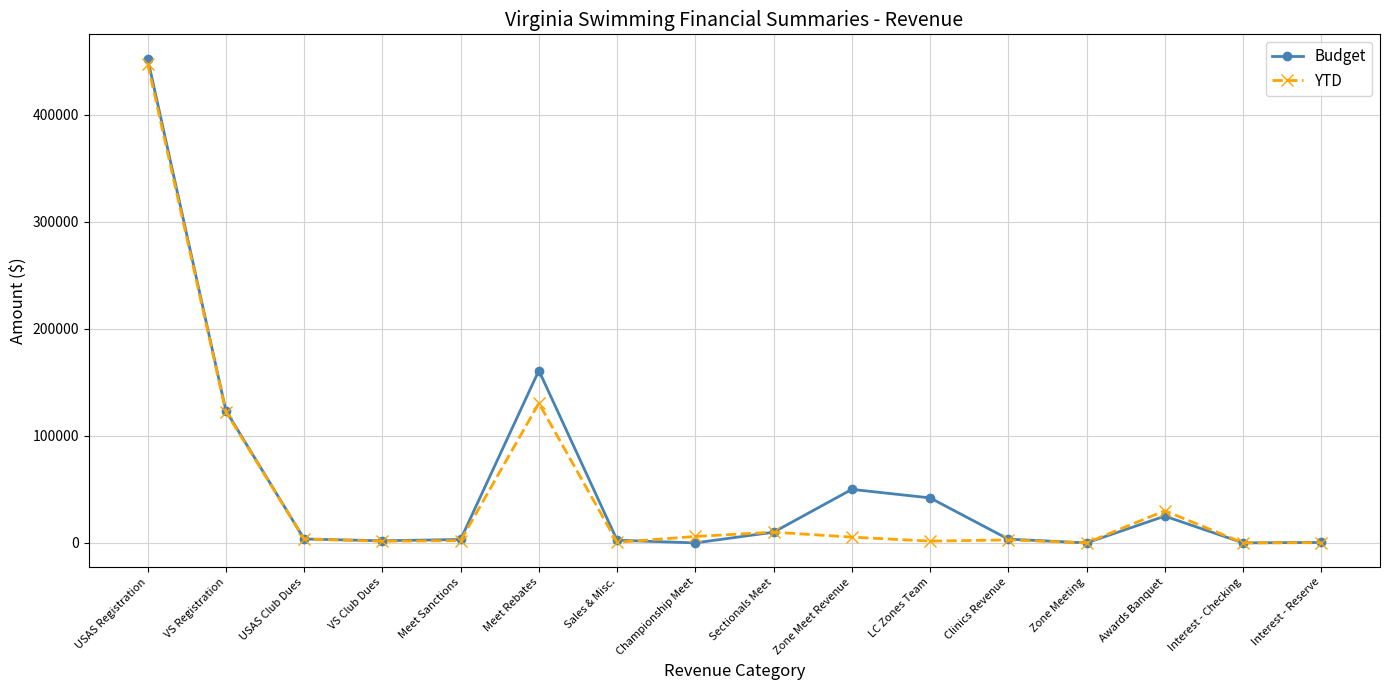

True or false: Budget has a value of 3640.0 at USAS Club Dues.

True